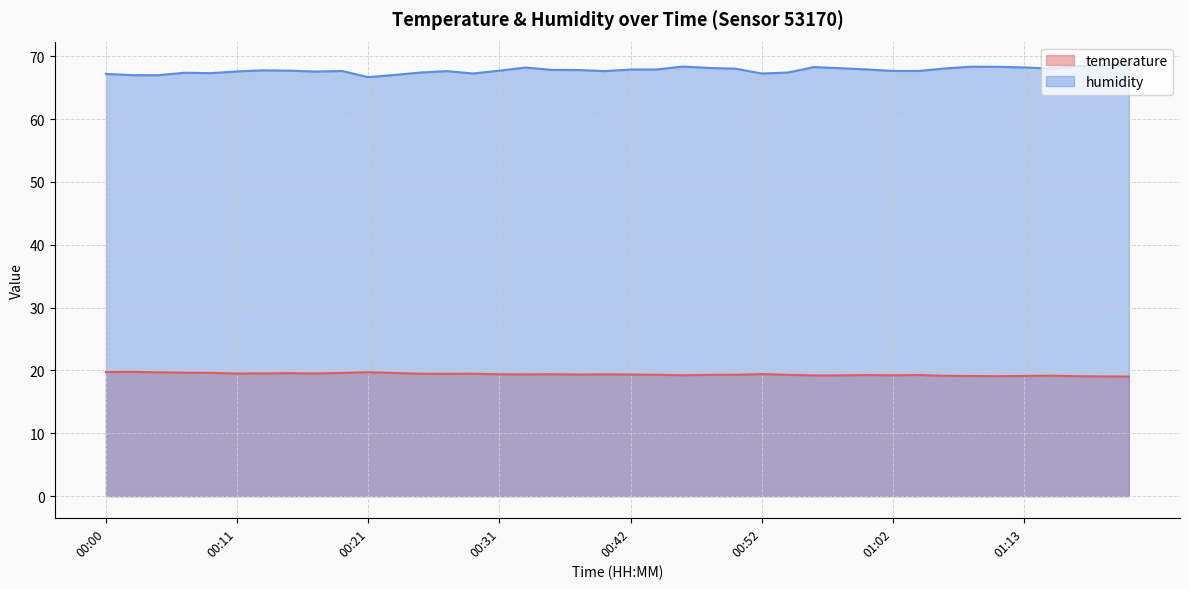

What is the maximum value for humidity?

68.9